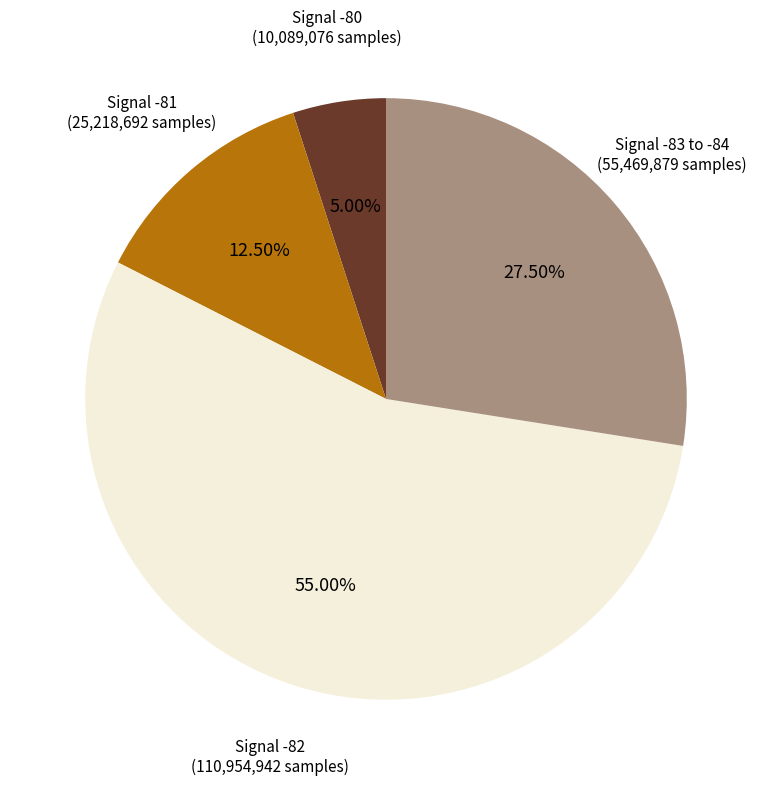

Is there any slice that represents more than half of the pie?

Yes